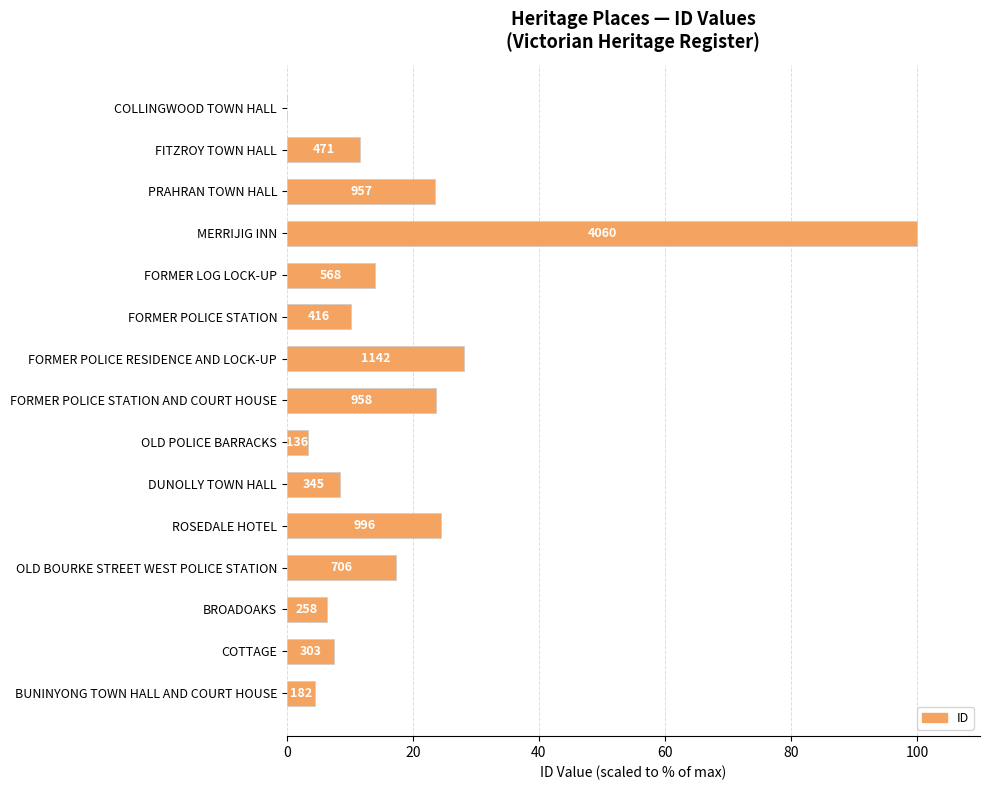

What is the difference between the second highest and minimum values?

28.1